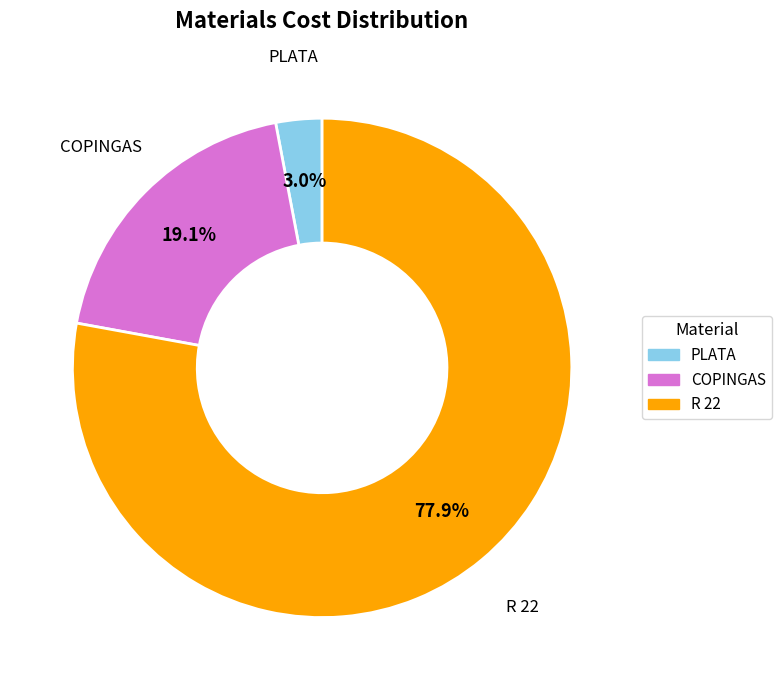

To the nearest percent, what is the difference between the R 22 and PLATA slice percentages?

75%